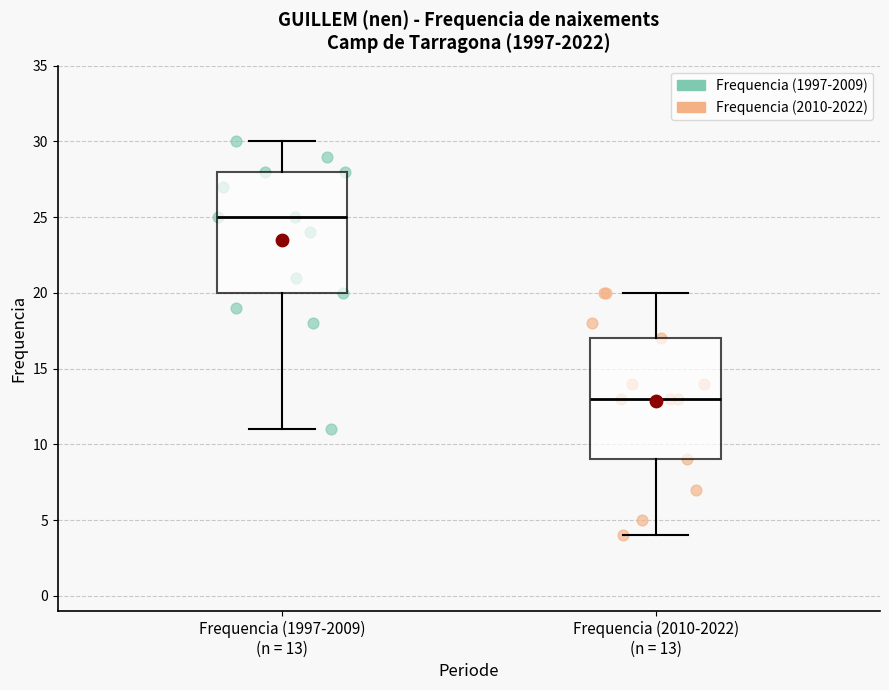

Where does the lower whisker of the box for Frequencia (2010-2022) (n = 13) end on the y-axis? The values are not printed on the chart, so give them approximately, as read against the axis.

4